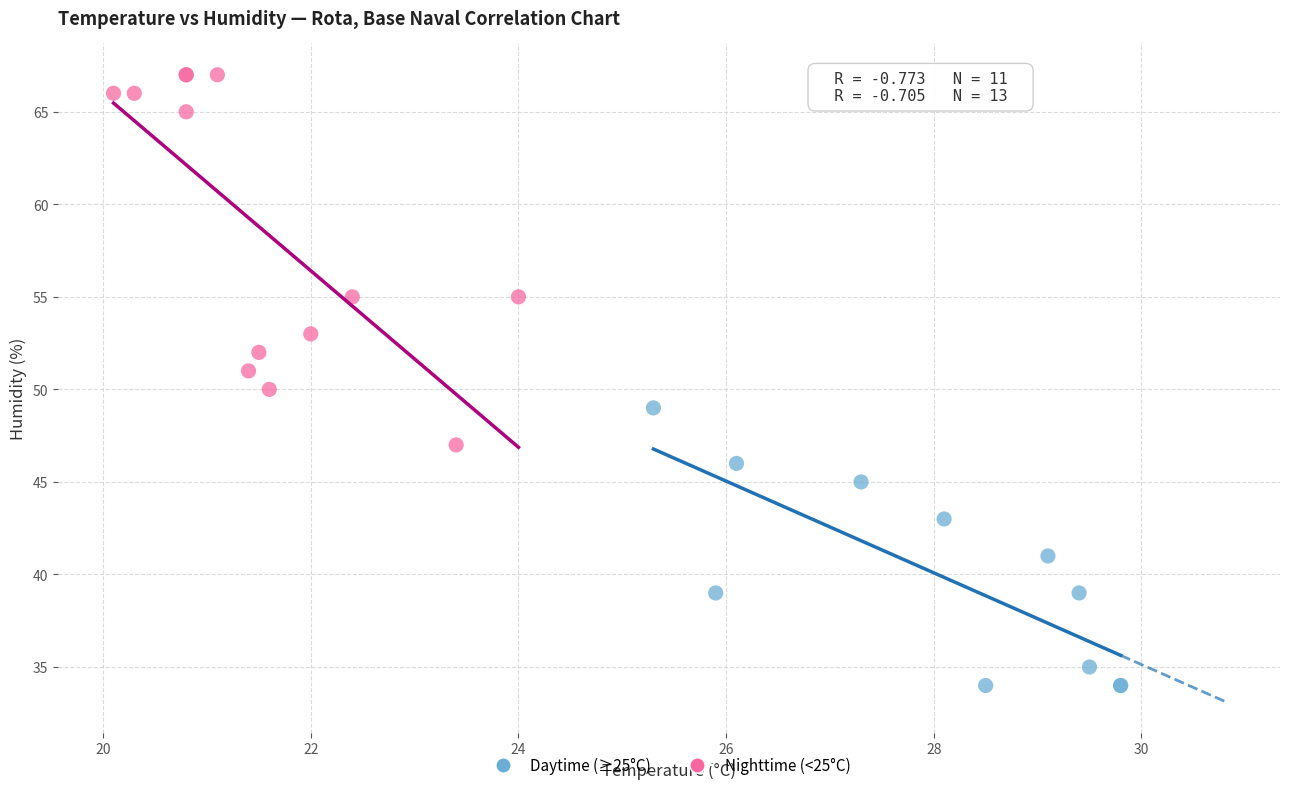

Which series has the largest Y range (max minus min)?

Nighttime (<25°C)